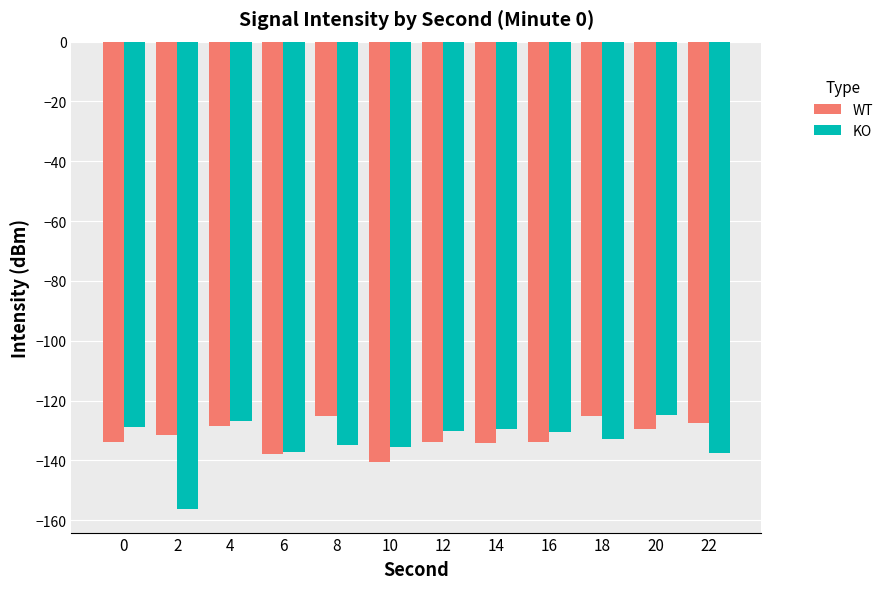

What is the difference between the maximum and minimum values in the WT series?

15.5